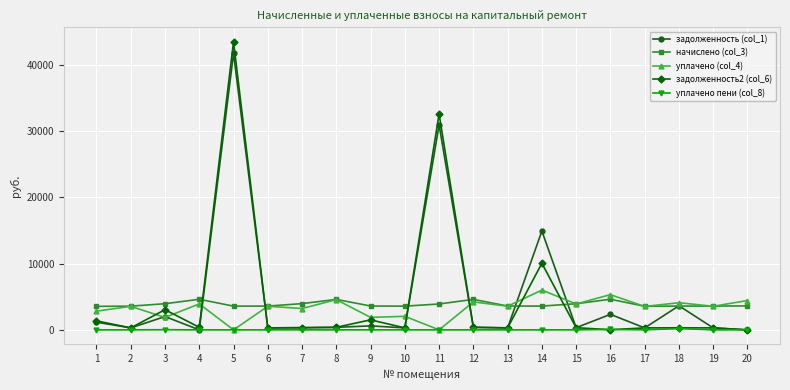

True or false: уплачено пени (col_8) and начислено (col_3) cross at least once.

False